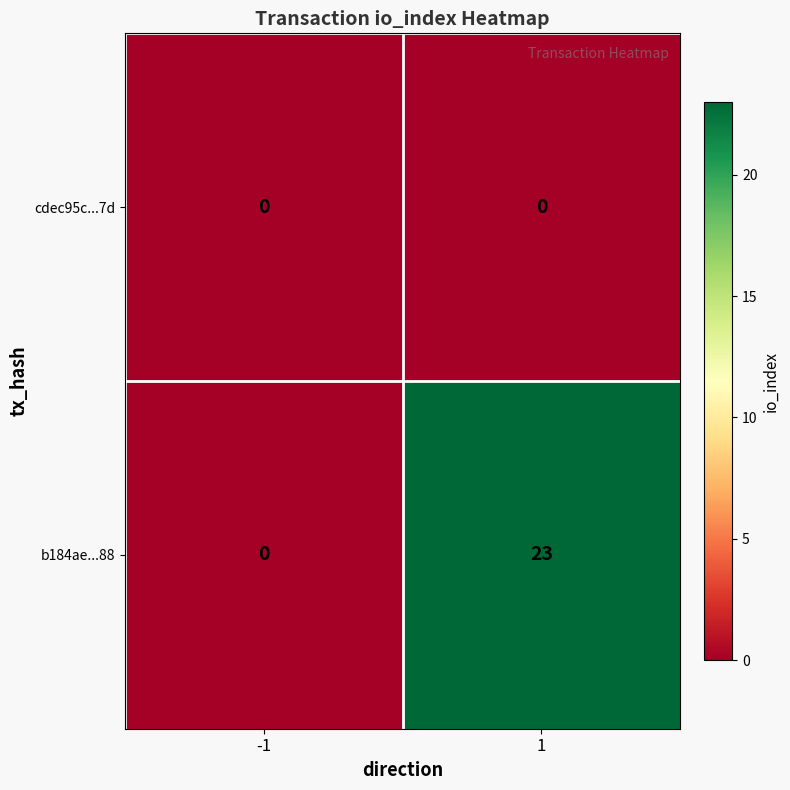

Reading right to left, list all the values displayed in this chart.

cdec95c...7d: 1=0	-1=0
b184ae...88: 1=23	-1=0